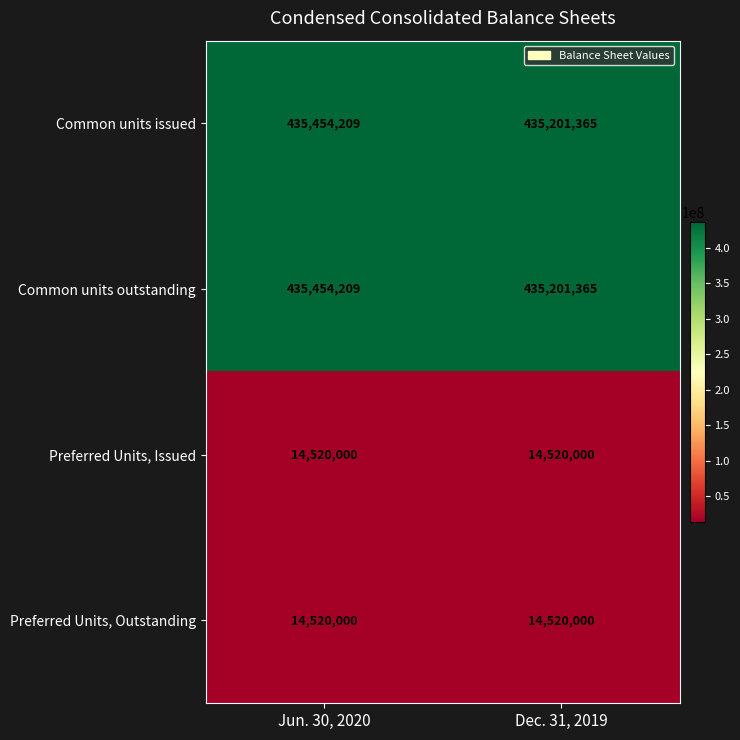

What is the minimum value for Common units outstanding?

435201365